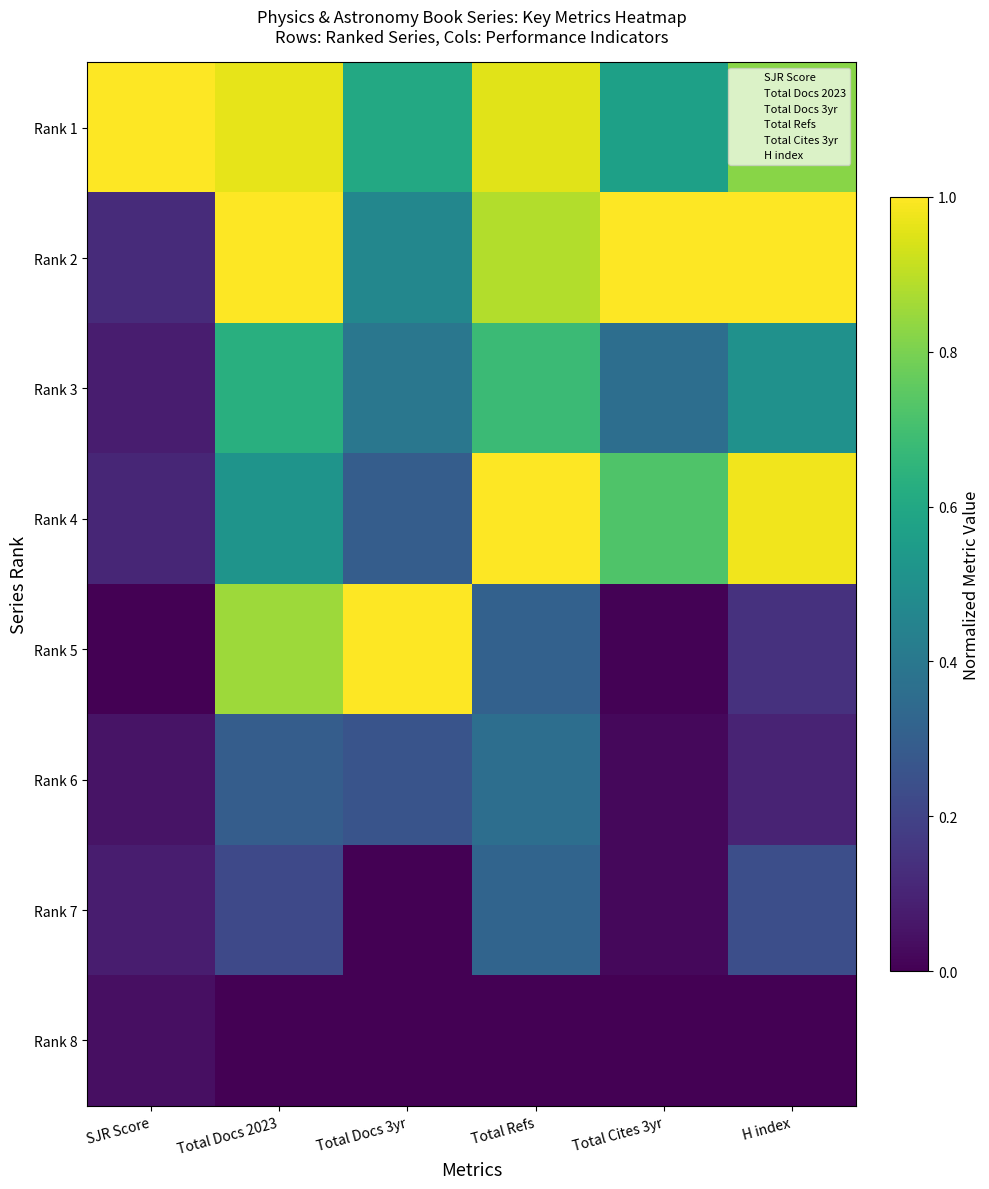

At which category is the sum across all series the highest?

Total Refs